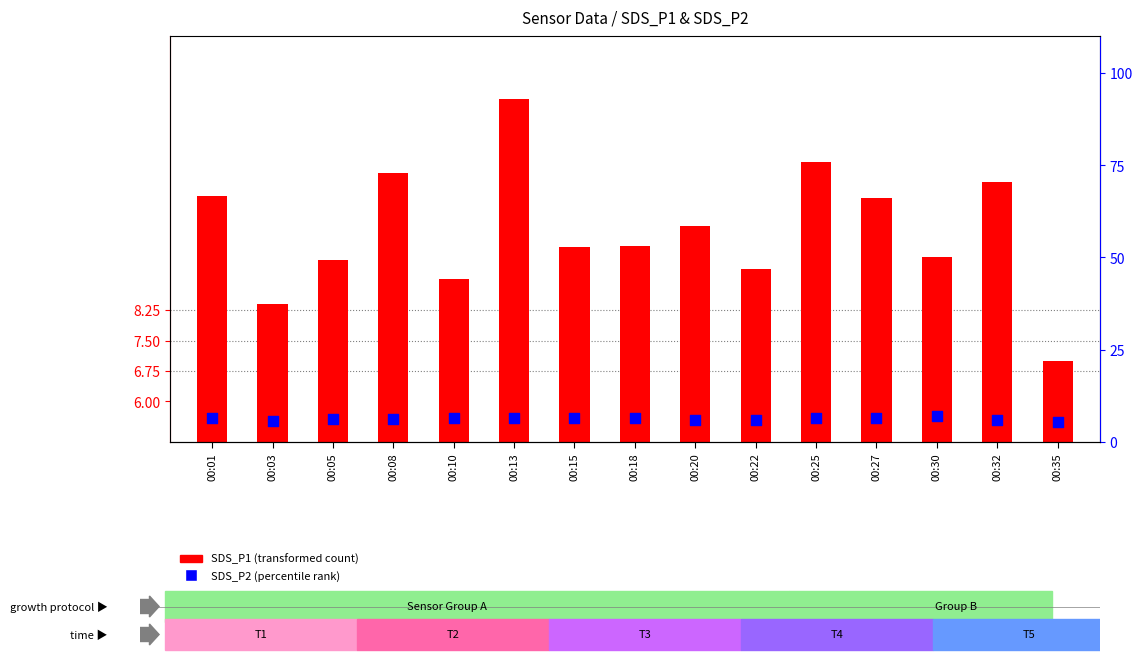

What are all the series names shown in the legend?

SDS_P1 (transformed count), SDS_P2 (percentile rank)